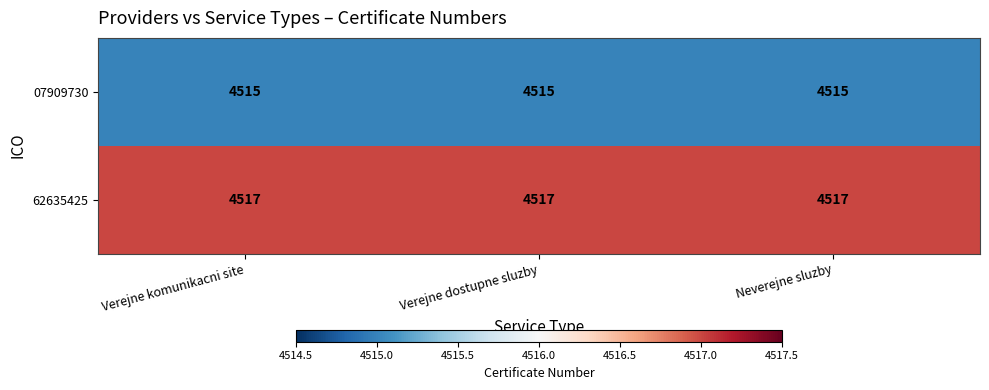

True or false: 62635425 has a value of 1310 at Neverejne sluzby.

False